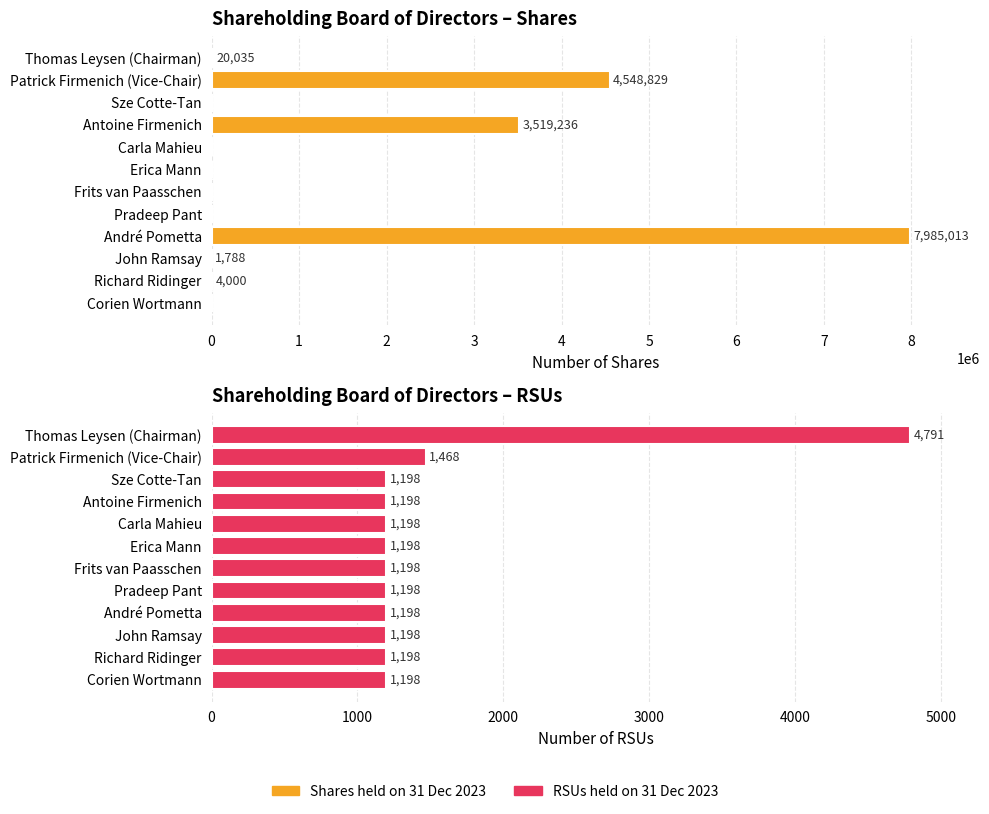

What is the spread (max minus min) of values at Patrick Firmenich (Vice-Chair)?

4547361